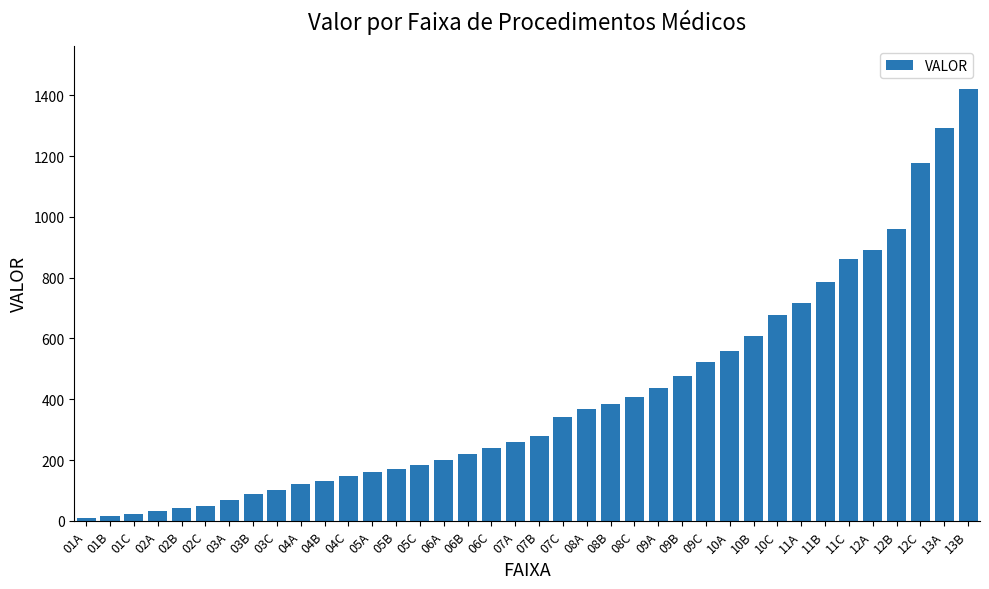

What is the approximate value at 02C, to the nearest 10?

50